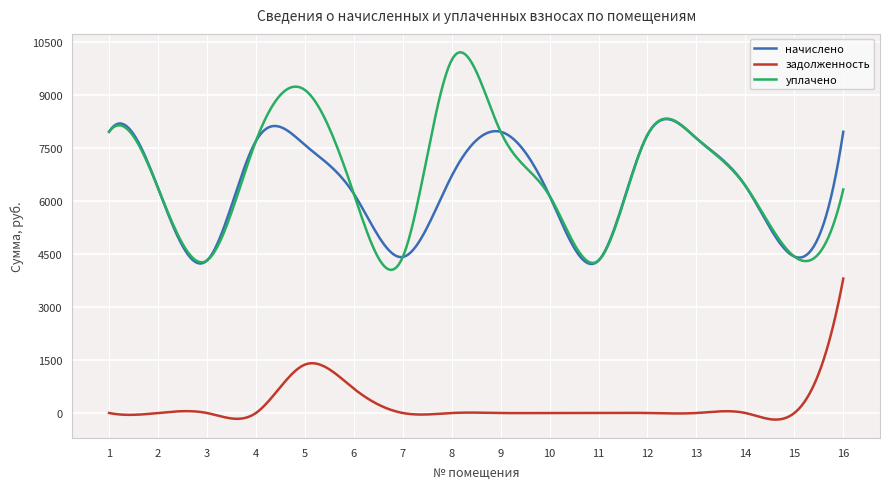

True or false: задолженность and уплачено cross at least once.

False